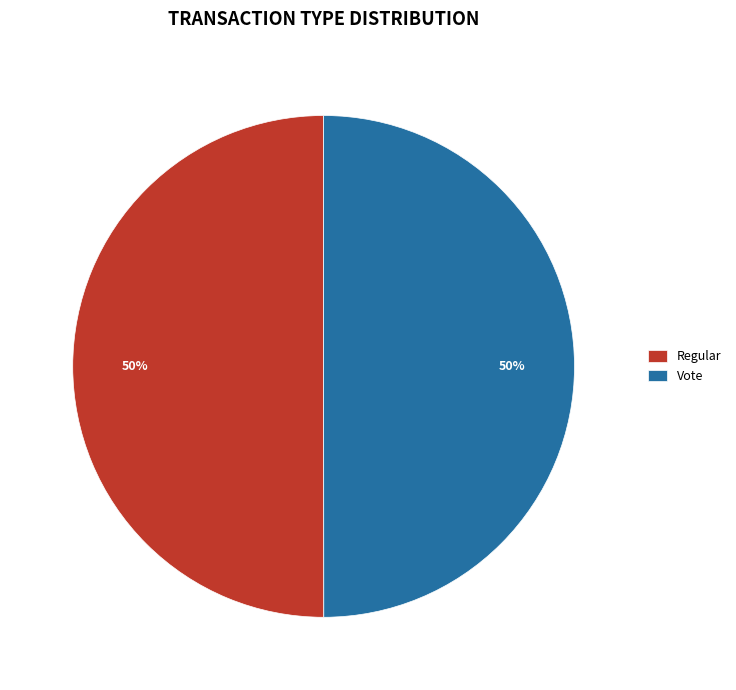

Approximately how many times larger is the value at Vote compared to Regular?

1.0